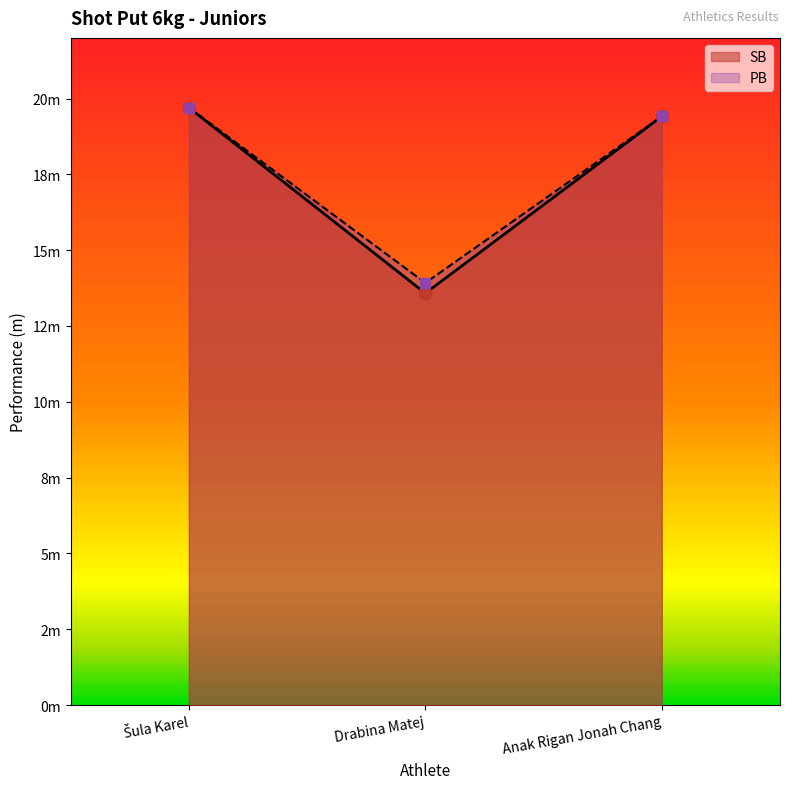

Which series contains the lowest Y value?

SB